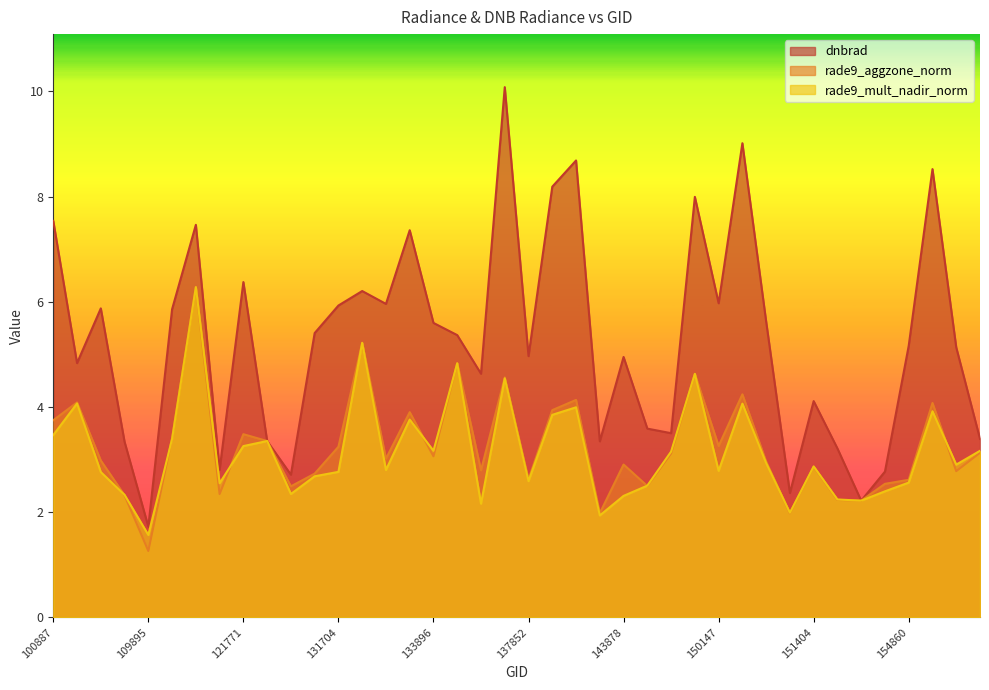

The value of dnbrad at 150161 is 9.0. True or false?

True